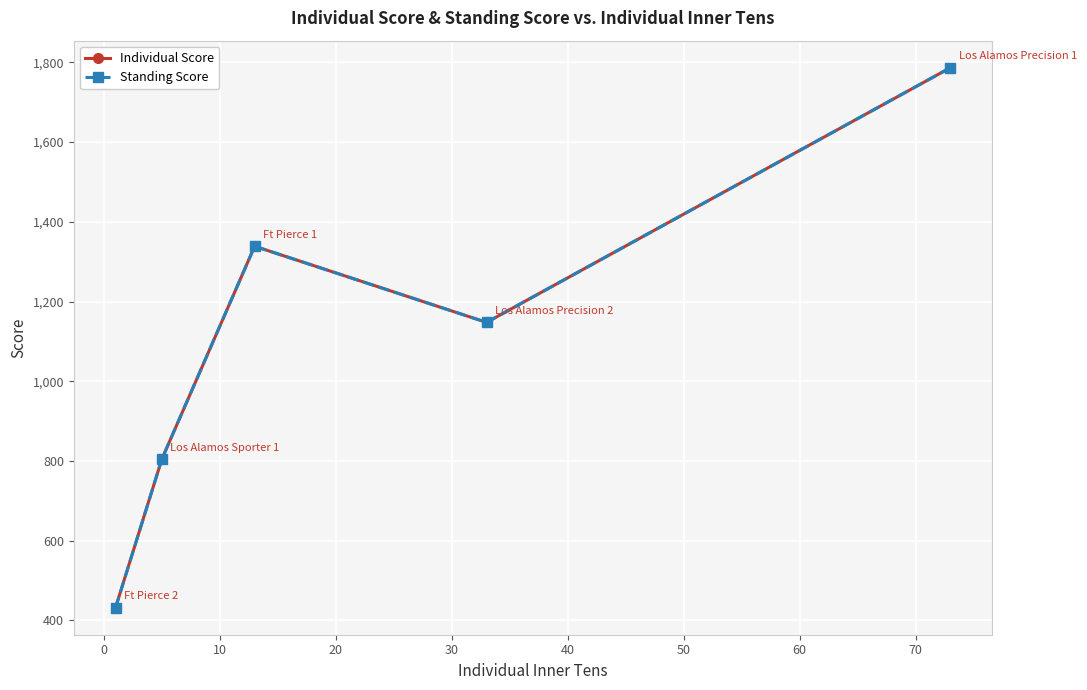

At how many categories does at least one series exceed 515?

4